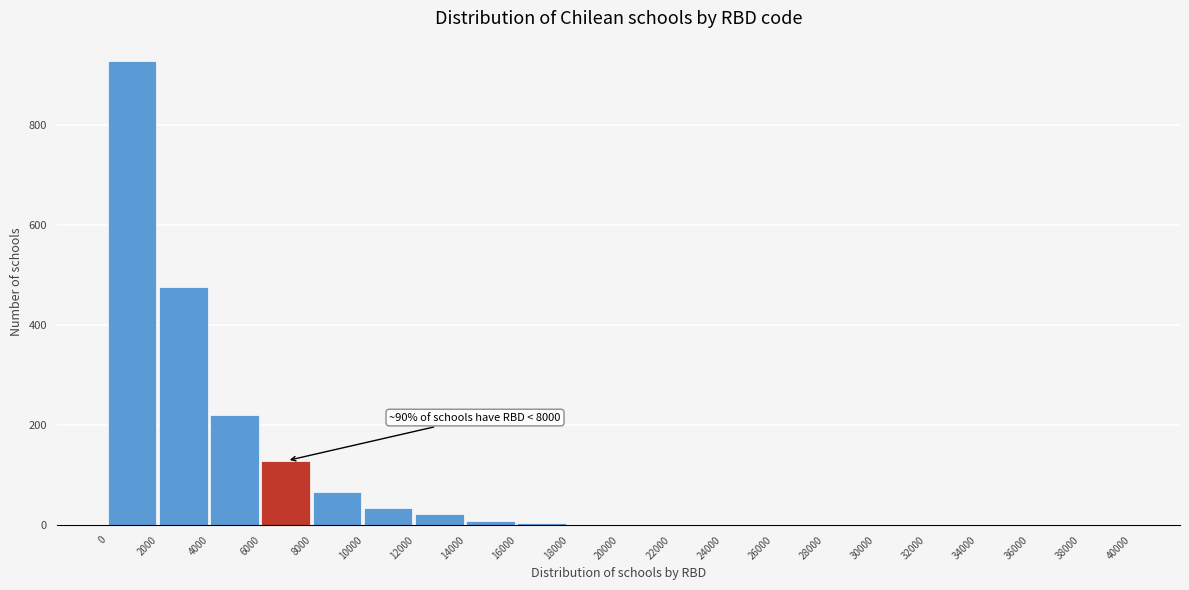

Which range on the x-axis has the tallest bar?

0 to 2000